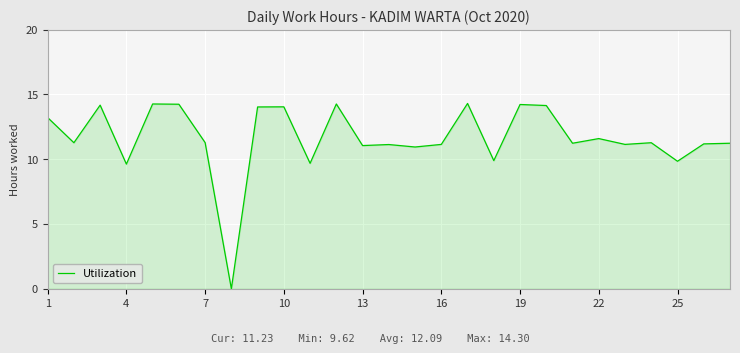

What is the difference between the second highest and second lowest values?

4.6